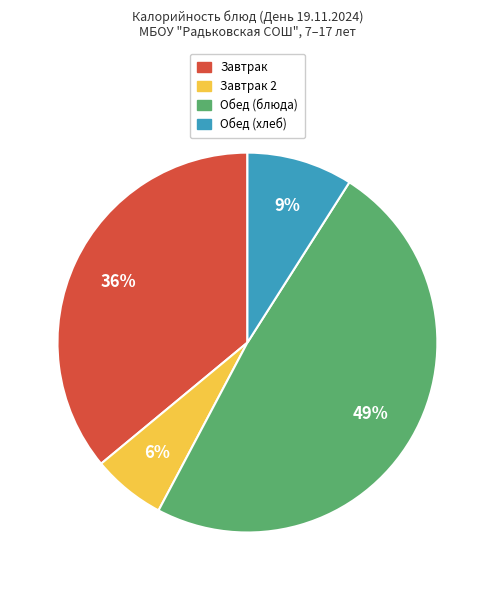

Does any single category account for the majority?

No